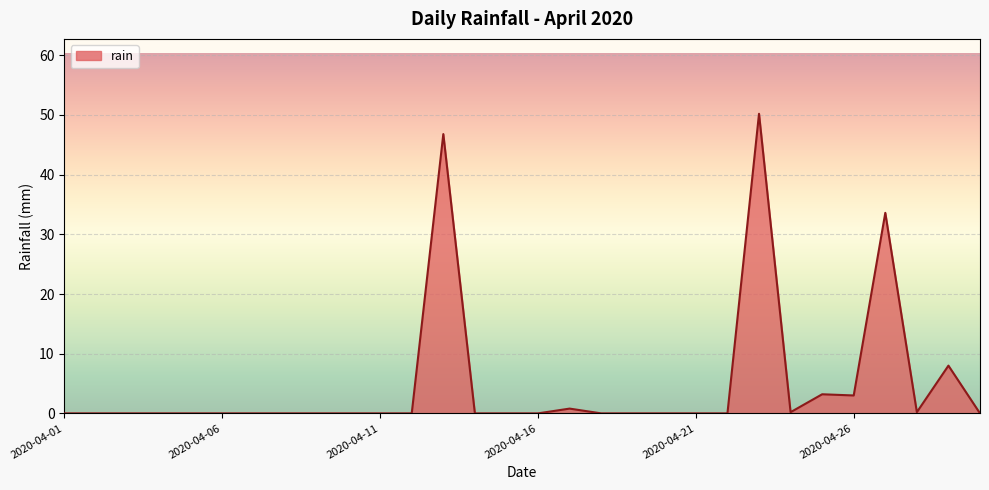

How many series are shown in this chart?

1